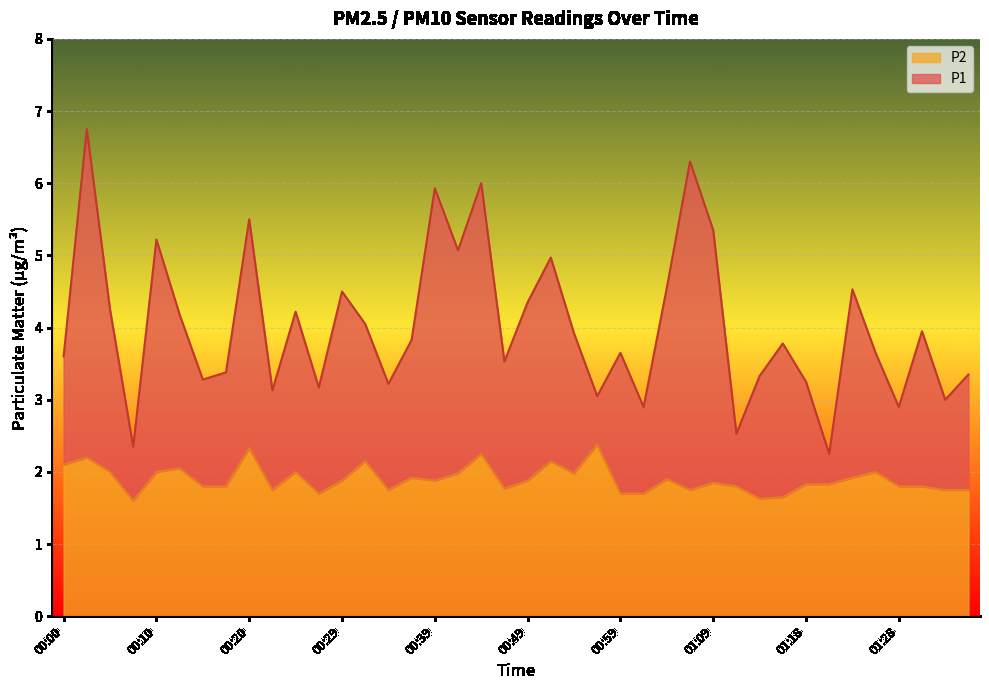

True or false: P1 and P2 intersect in this chart.

False